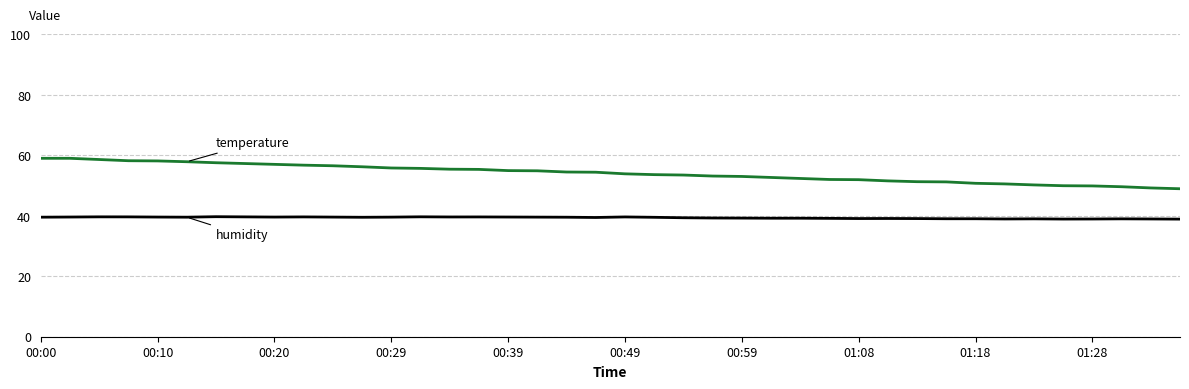

What is the maximum value shown in the chart?

59.0